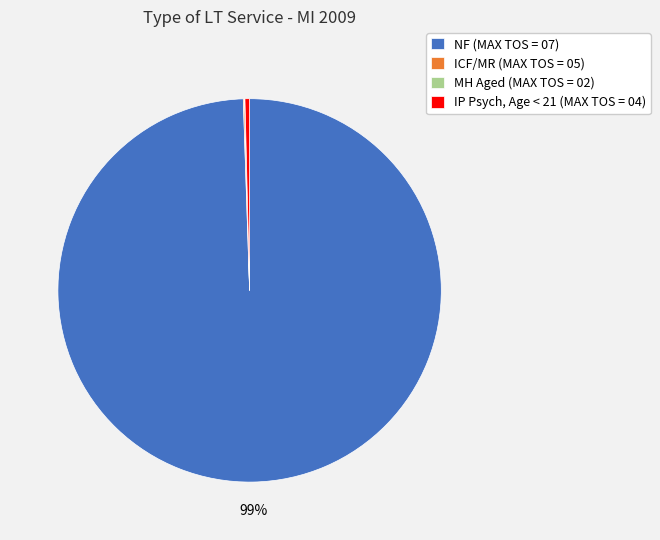

Which category has the biggest portion of the pie?

NF (MAX TOS = 07)